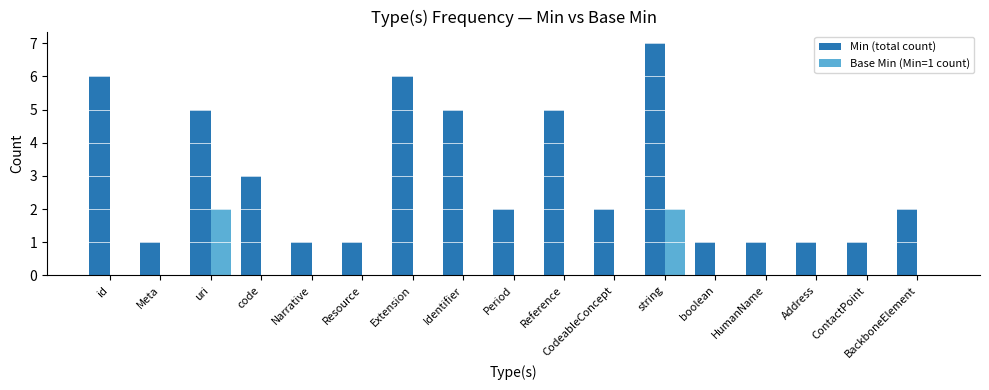

What is the sum of the Min (total count) values at Meta and uri?

6